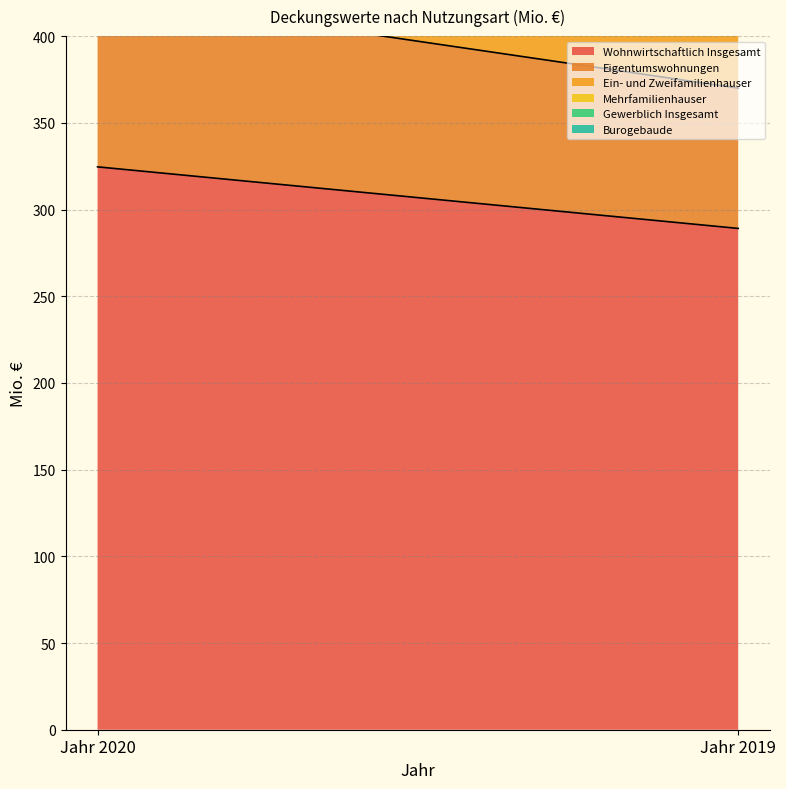

How many lines are shown in the chart?

6